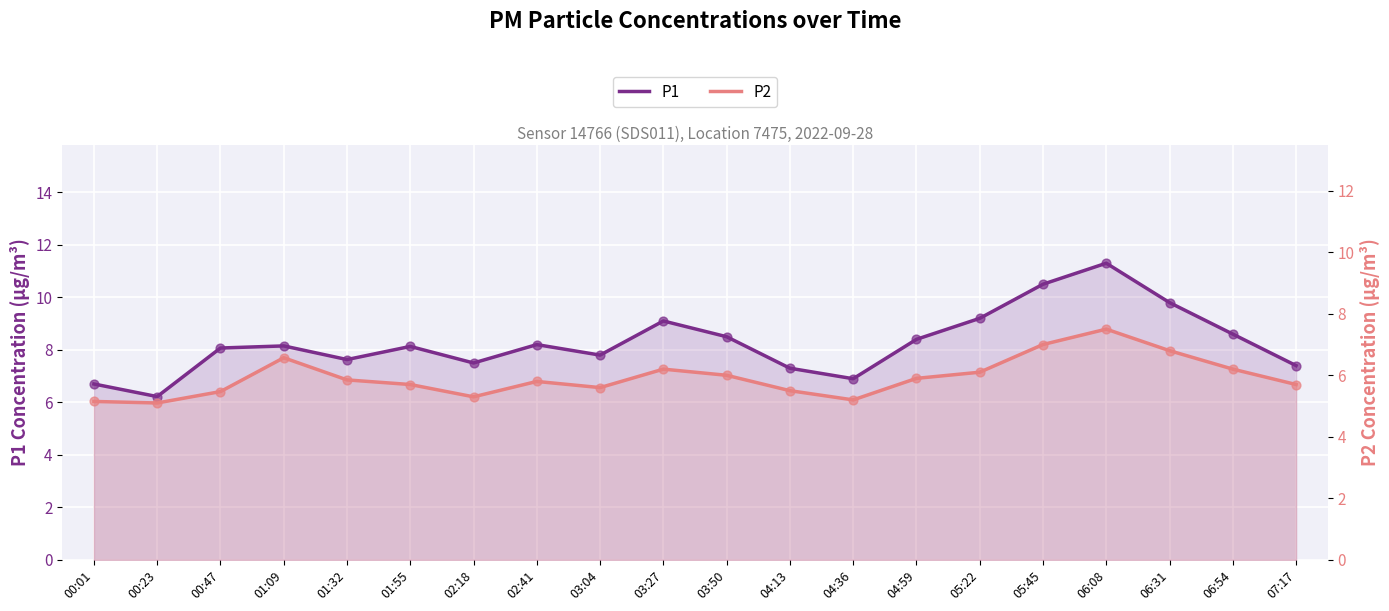

Which series reaches the maximum Y coordinate?

P1